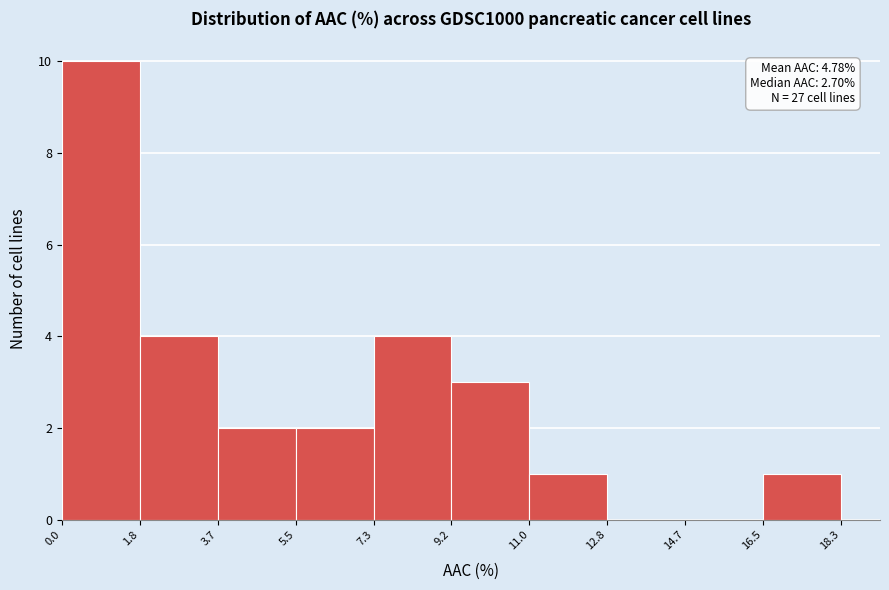

Over which range of the x-axis is the bar tallest?

0.0 to 1.8